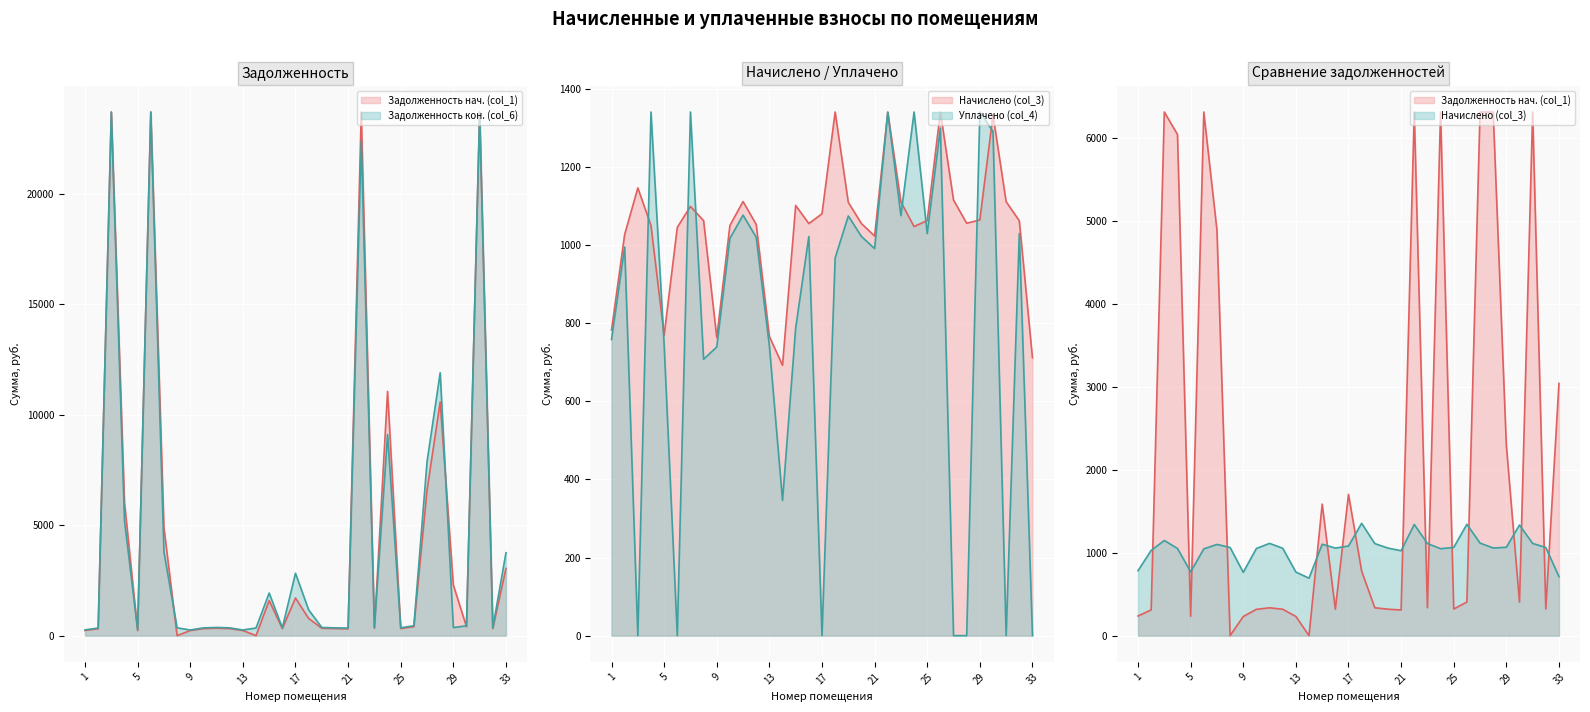

Reading left to right, what are all the values shown in this chart?

задолженность (col_1): 236.4	310.2	34599.3	6040.6	232.2	36014.8	4887.6	0.0	230.4	317.1	335.7	318.0	231.3	0.0	1585.5	318.6	1702.8	777.7	335.6	318.6	309.0	25022.0	335.3	11055.6	320.9	405.2	6581.3	10577.6	2292.4	402.5	46214.5	321.4	3040.3
начислено (col_3): 782.8	1027.2	1146.5	1050.3	769.1	1045.4	1099.4	1062.6	763.2	1050.3	1111.7	1053.0	766.1	692.2	1101.6	1055.2	1080.2	1353.6	1109.5	1055.2	1023.3	1339.9	1110.5	1047.6	1062.8	1341.8	1115.3	1056.0	1064.5	1333.0	1111.2	1062.3	711.7
уплачено (col_4): 758.3	995.0	0.0	2000.0	745.0	0.0	2296.0	707.8	739.2	1017.4	1076.8	1020.0	742.1	346.1	787.8	1022.1	0.0	967.1	1074.7	1022.1	991.2	4500.0	1075.6	2364.7	1029.5	1299.7	0.0	0.0	2959.8	1291.2	0.0	1029.6	0.0
задолженность_2 (col_6): 260.9	342.4	35745.8	5201.2	256.4	37060.3	3789.8	354.2	254.4	350.1	370.6	351.0	255.4	346.1	1928.5	351.7	2823.8	1166.8	369.8	351.7	341.1	22385.4	370.1	9103.2	354.3	447.3	7867.3	11901.6	366.2	444.3	47325.7	354.1	3751.9